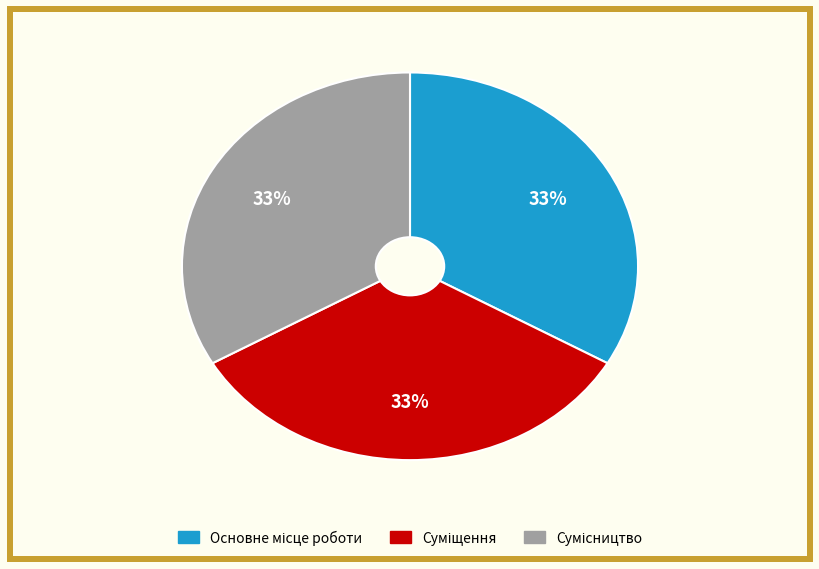

To the nearest percent, what is the average slice percentage?

33%